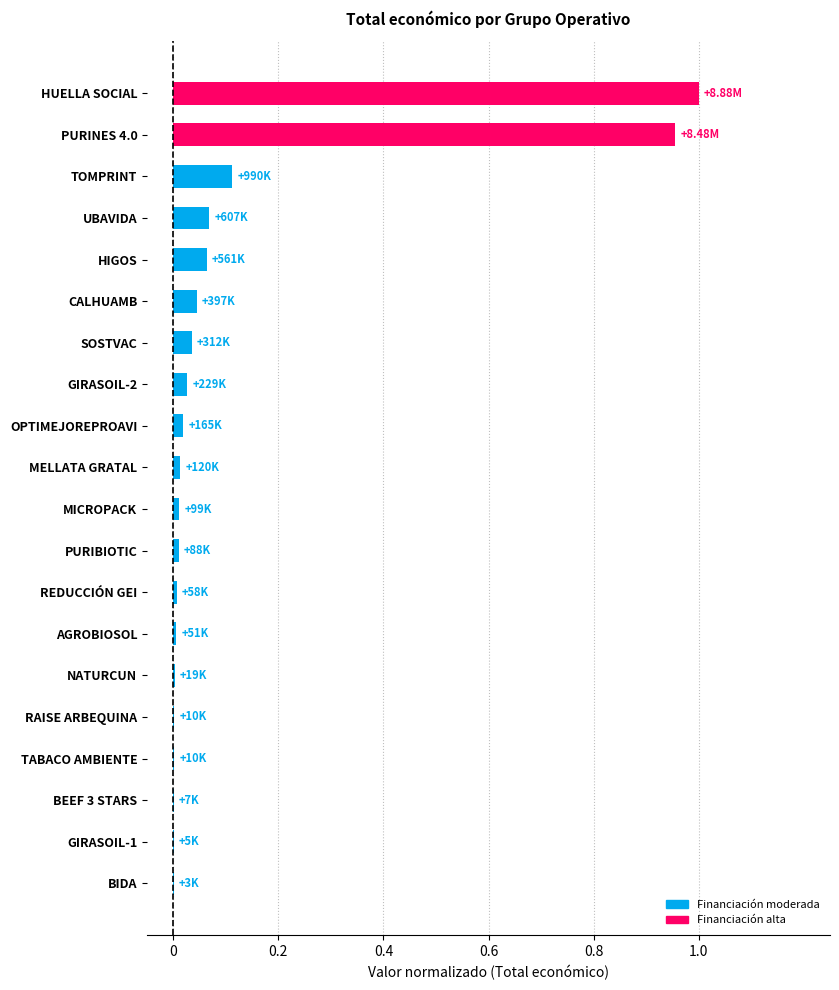

Which has a higher value, BIDA or SOSTVAC?

SOSTVAC